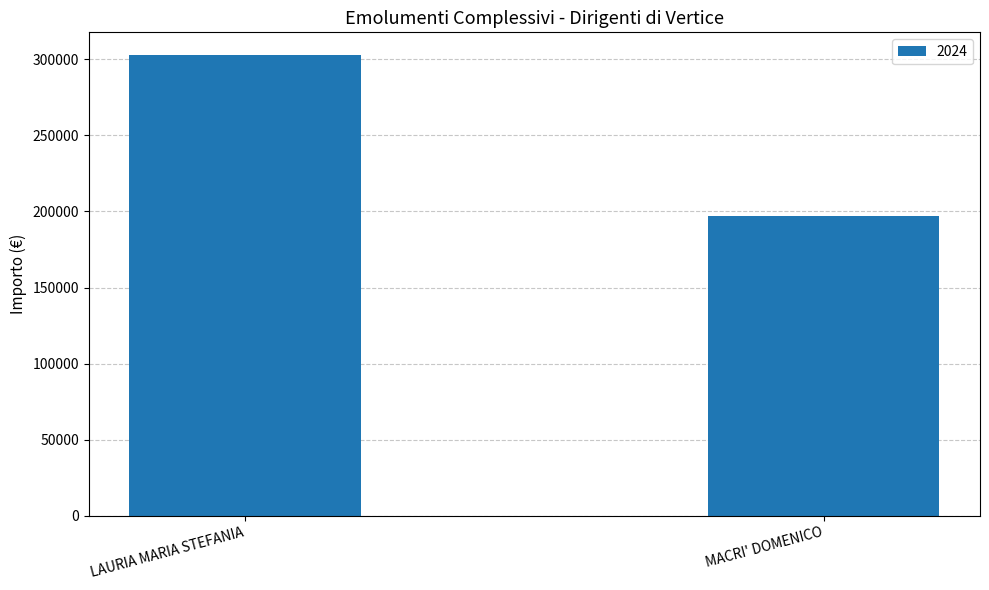

Does the chart contain stacked bars?

No